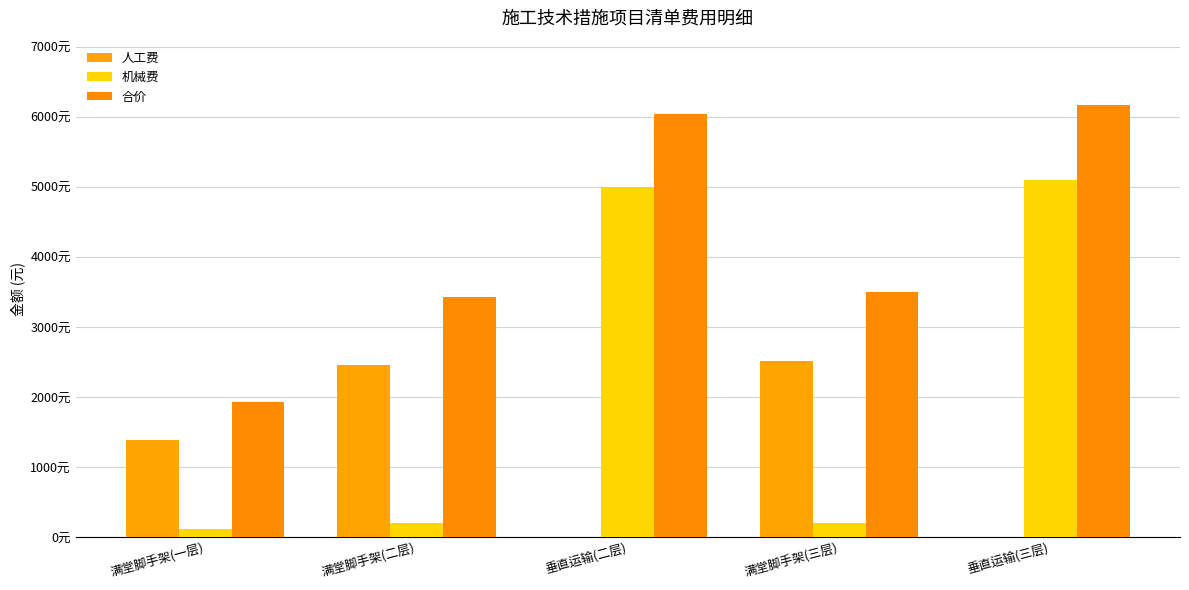

What is the difference between the highest and lowest values at 满堂脚手架(二层)?

3229.7